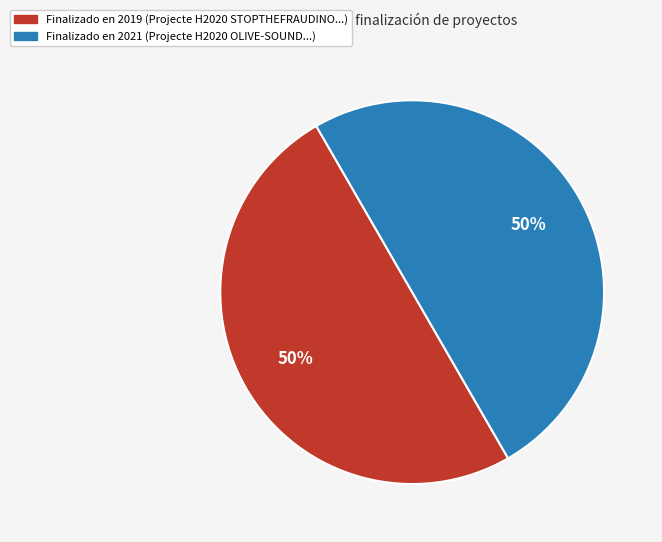

How many slices are in this pie chart?

2